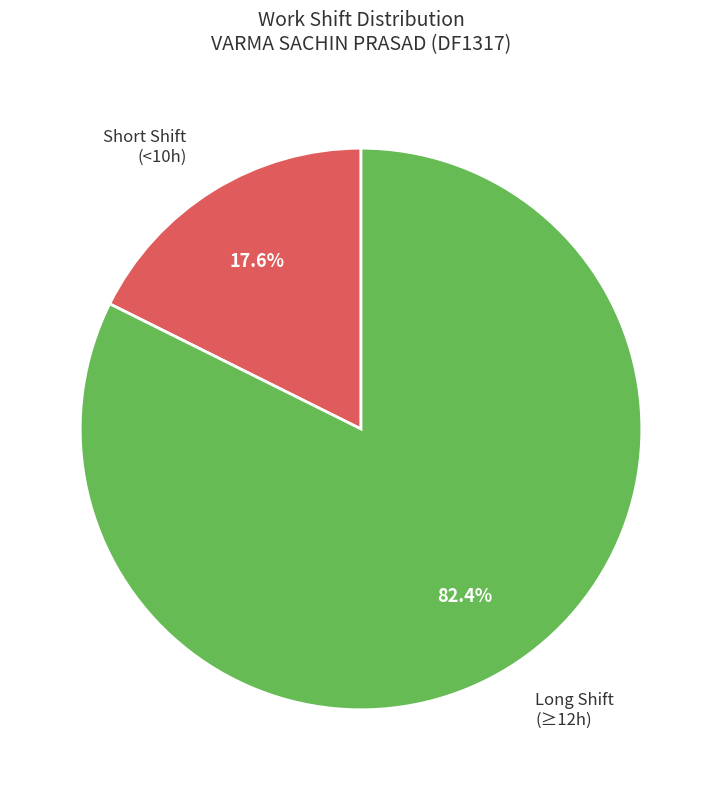

Does any single category account for the majority?

Yes